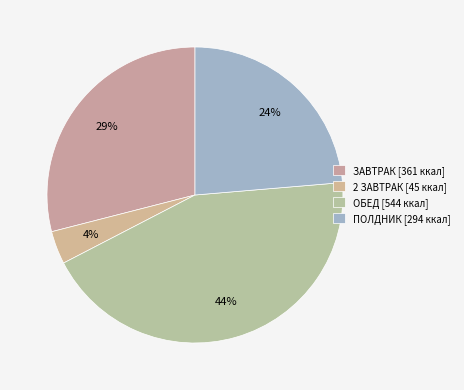

Rank the categories by value from lowest to highest.

2 ЗАВТРАК, ПОЛДНИК, ЗАВТРАК, ОБЕД